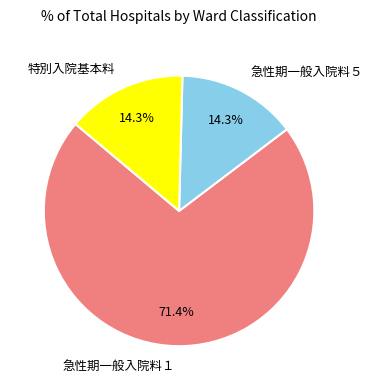

Count the number of slices in the pie.

3